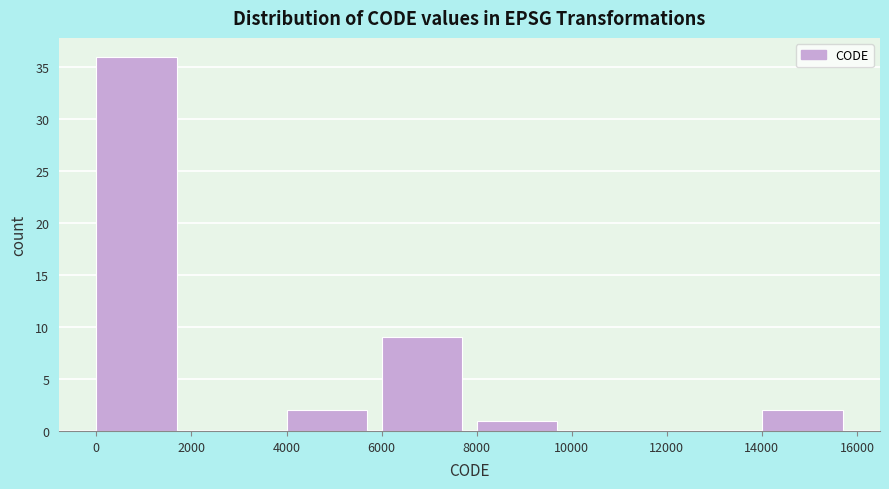

Reading left to right, transcribe this chart: for each bar, give the range it covers on the x-axis and its height. The values are not printed on the chart, so give them approximately, as read against the axis.

0 to 2000: 36
2000 to 4000: 0
4000 to 6000: 2
6000 to 8000: 9
8000 to 10000: 1
10000 to 12000: 0
12000 to 14000: 0
14000 to 16000: 2